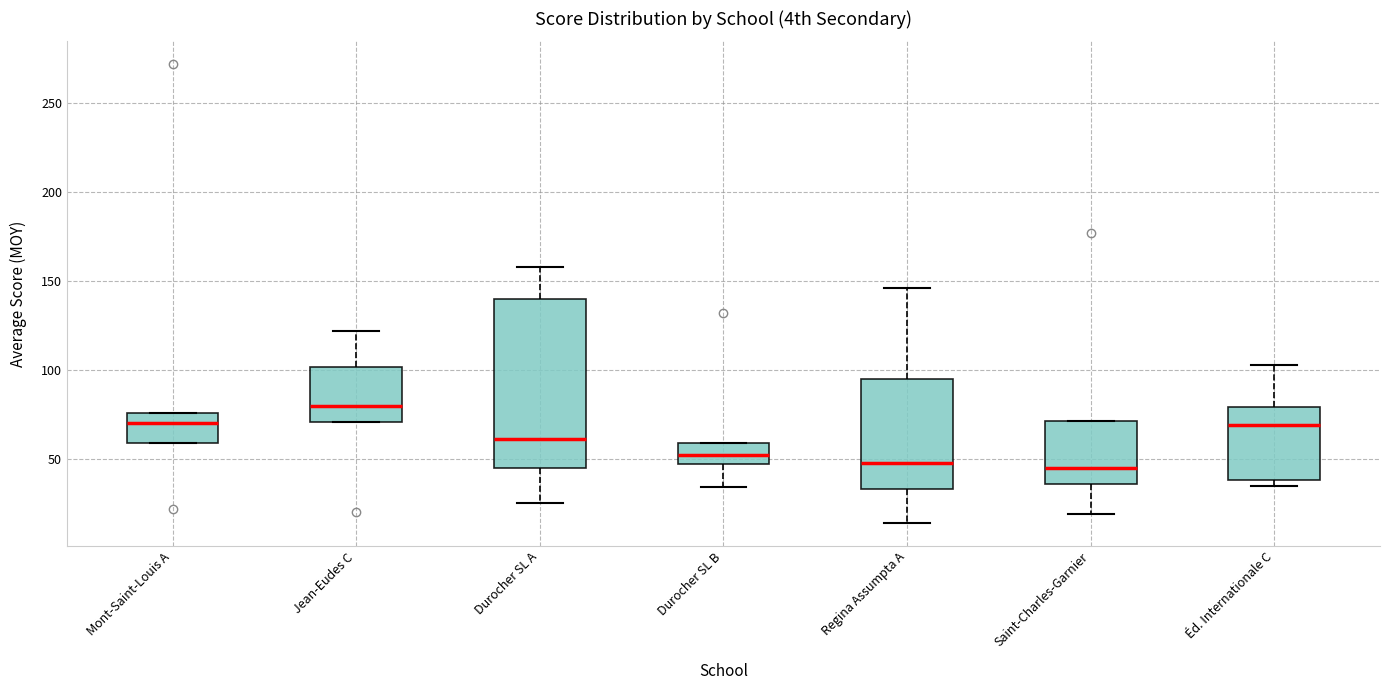

Reading left to right, read every box against the y-axis: the position of its median line, the range the box covers, and the ends of its whiskers. The values are not printed on the chart, so give them approximately, as read against the axis.

Mont-Saint-Louis A: median 70, box 60 to 75, whiskers 60 to 75
Jean-Eudes C: median 80, box 70 to 100, whiskers 70 to 120
Durocher SL A: median 60, box 45 to 140, whiskers 25 to 160
Durocher SL B: median 55, box 45 to 60, whiskers 35 to 60
Regina Assumpta A: median 50, box 35 to 95, whiskers 15 to 145
Saint-Charles-Garnier: median 45, box 35 to 70, whiskers 20 to 70
Éd. Internationale C: median 70, box 40 to 80, whiskers 35 to 105